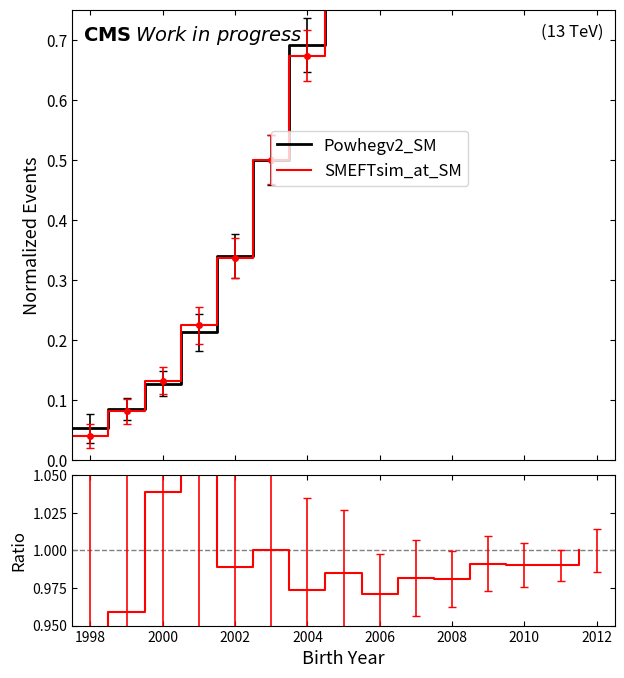

True or false: Ratio and SMEFTsim_at_SM cross at least once.

False